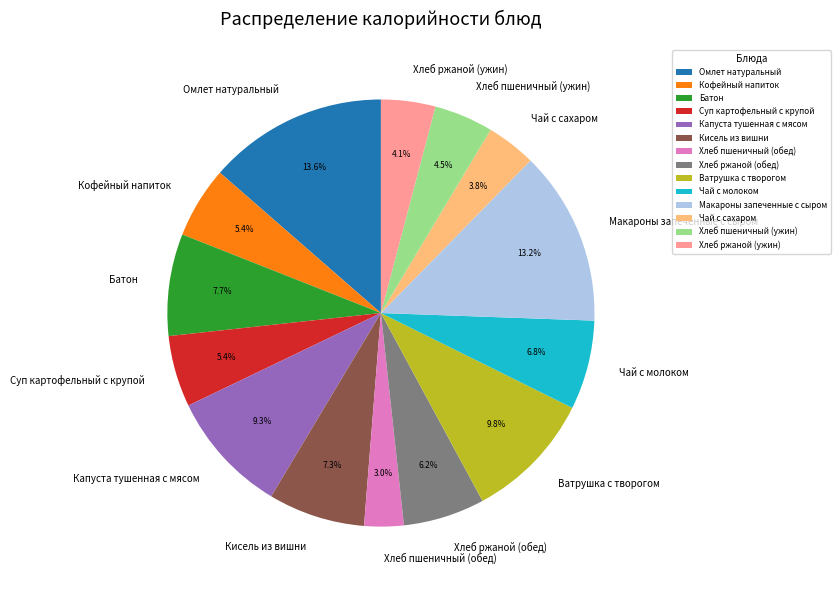

Is the sum of Омлет натуральный and Хлеб ржаной (ужин) greater than half?

No